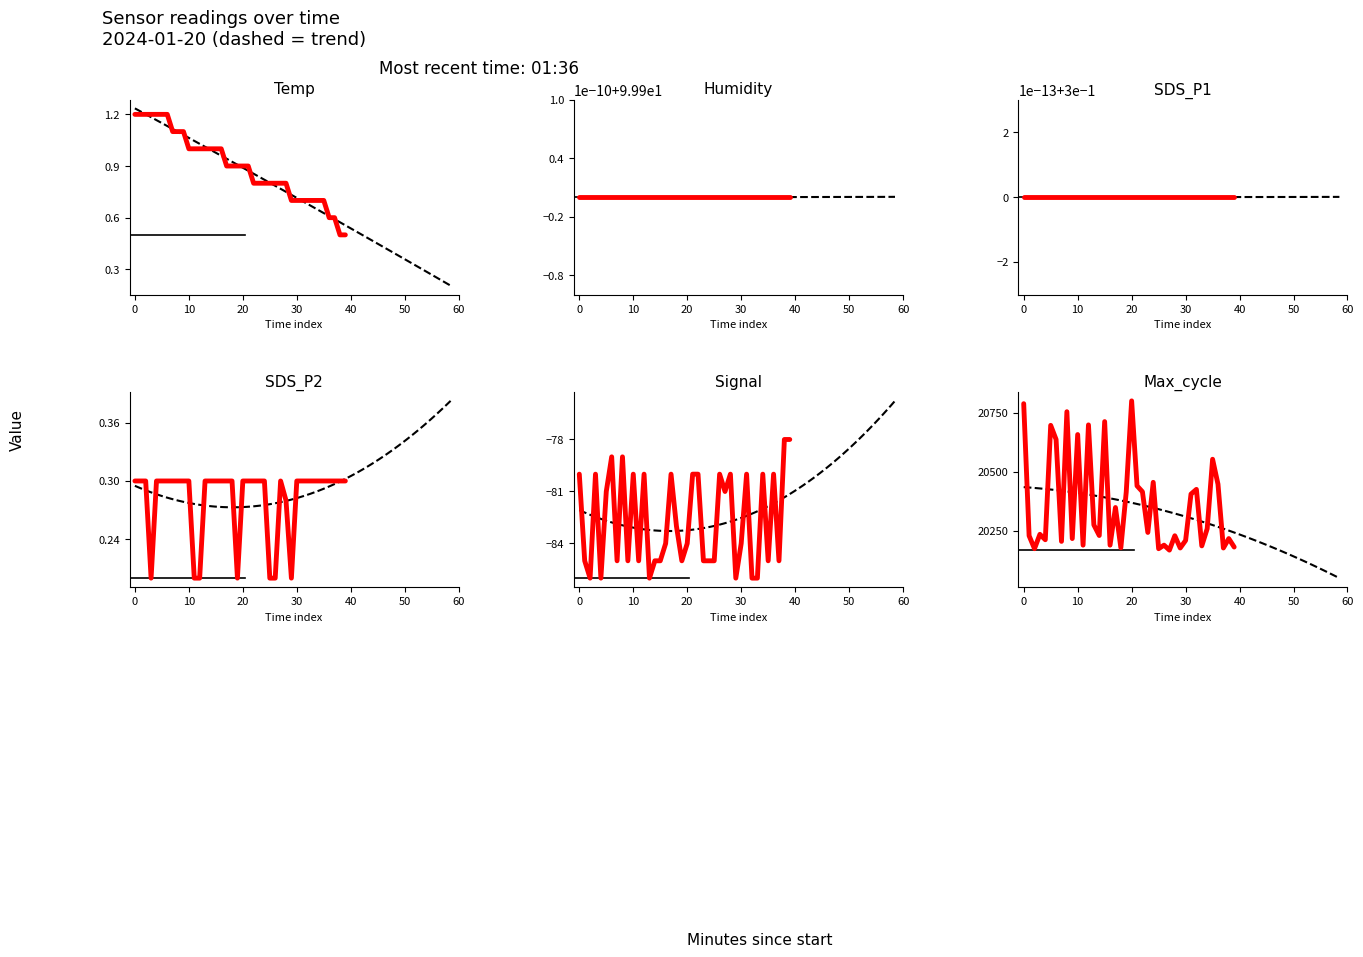

What is the value of the Humidity point at the 20th from the left?

99.9